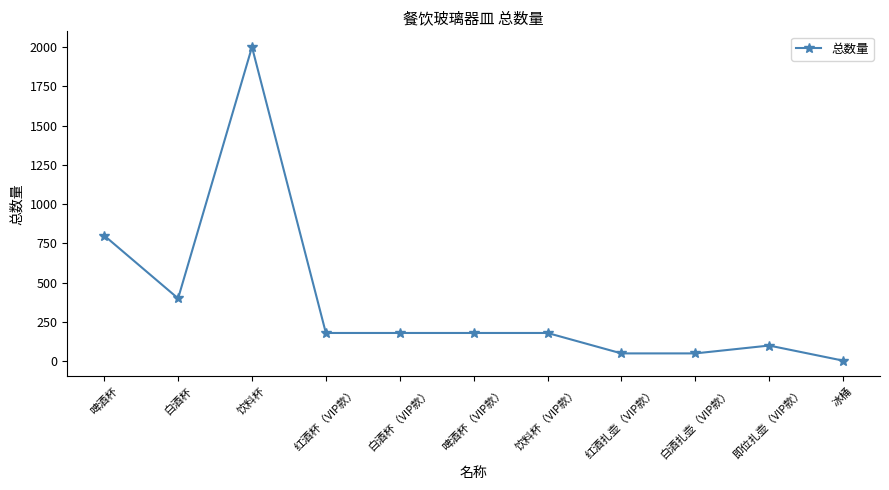

At which category does the data reach its first local valley?

白酒杯